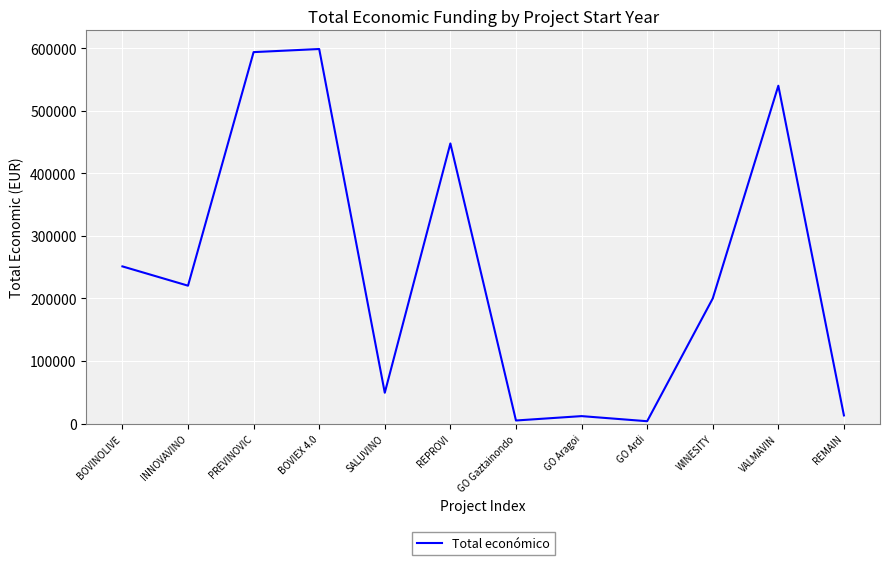

The chart shows a value of 300481 at WINESITY. True or false?

False